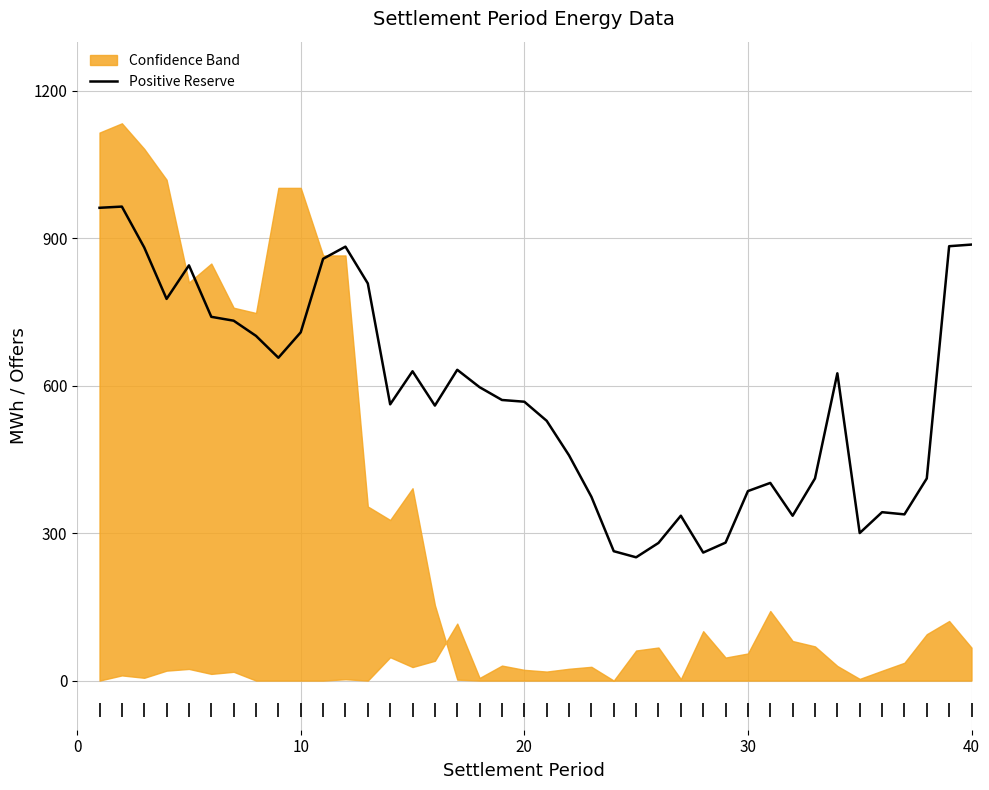

True or false: Positive Reserve has a value of 518.0 at 30.

False